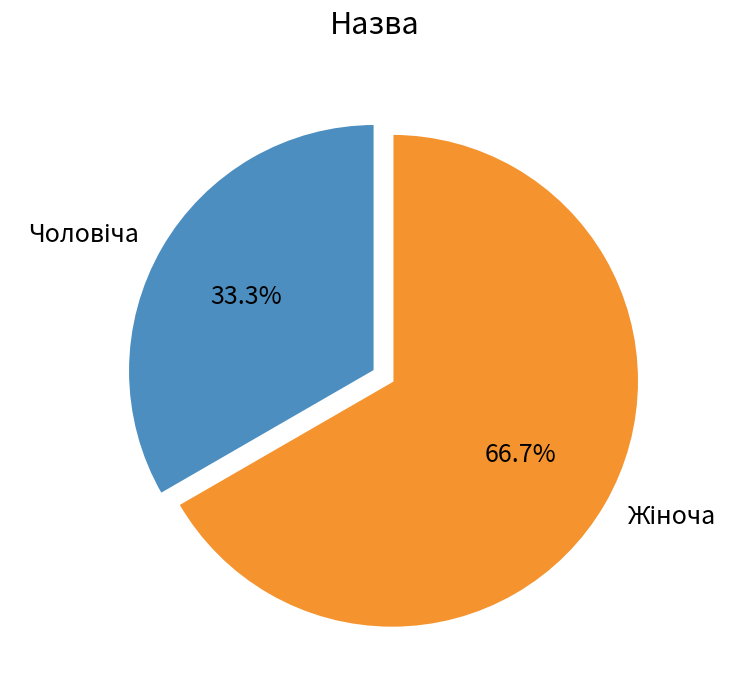

Is there a majority slice in this chart?

Yes